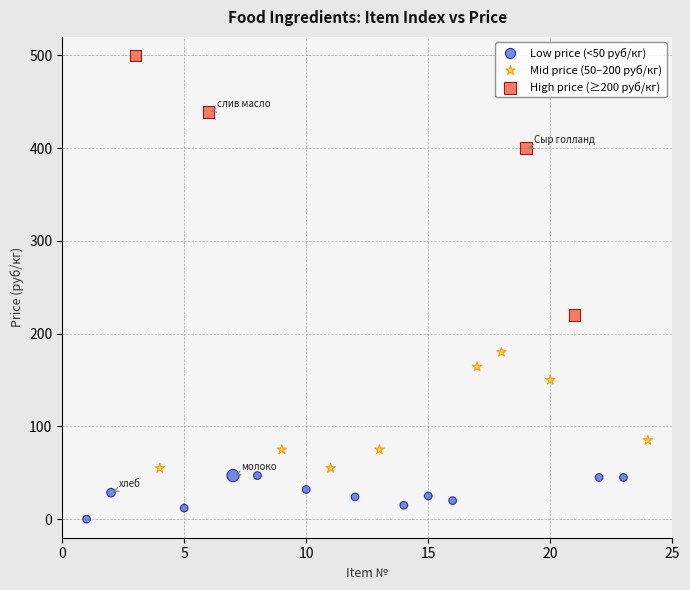

Which series reaches the maximum Y coordinate?

High price (≥200 руб/кг)